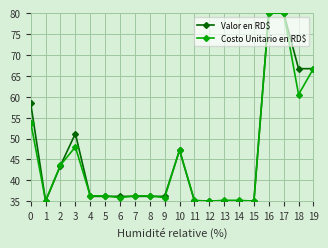

What are all the series names shown in the legend?

Valor en RD$, Costo Unitario en RD$